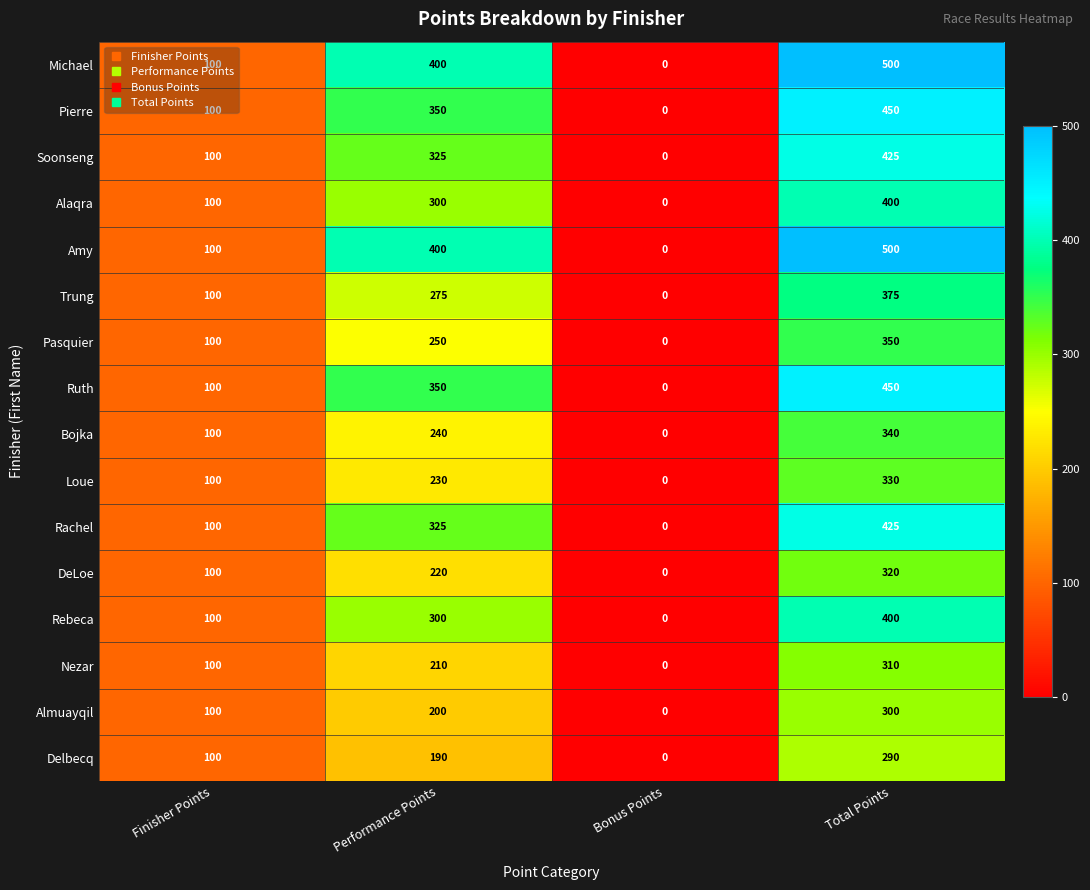

What is the difference between the maximum and minimum values in the Pierre series?

450